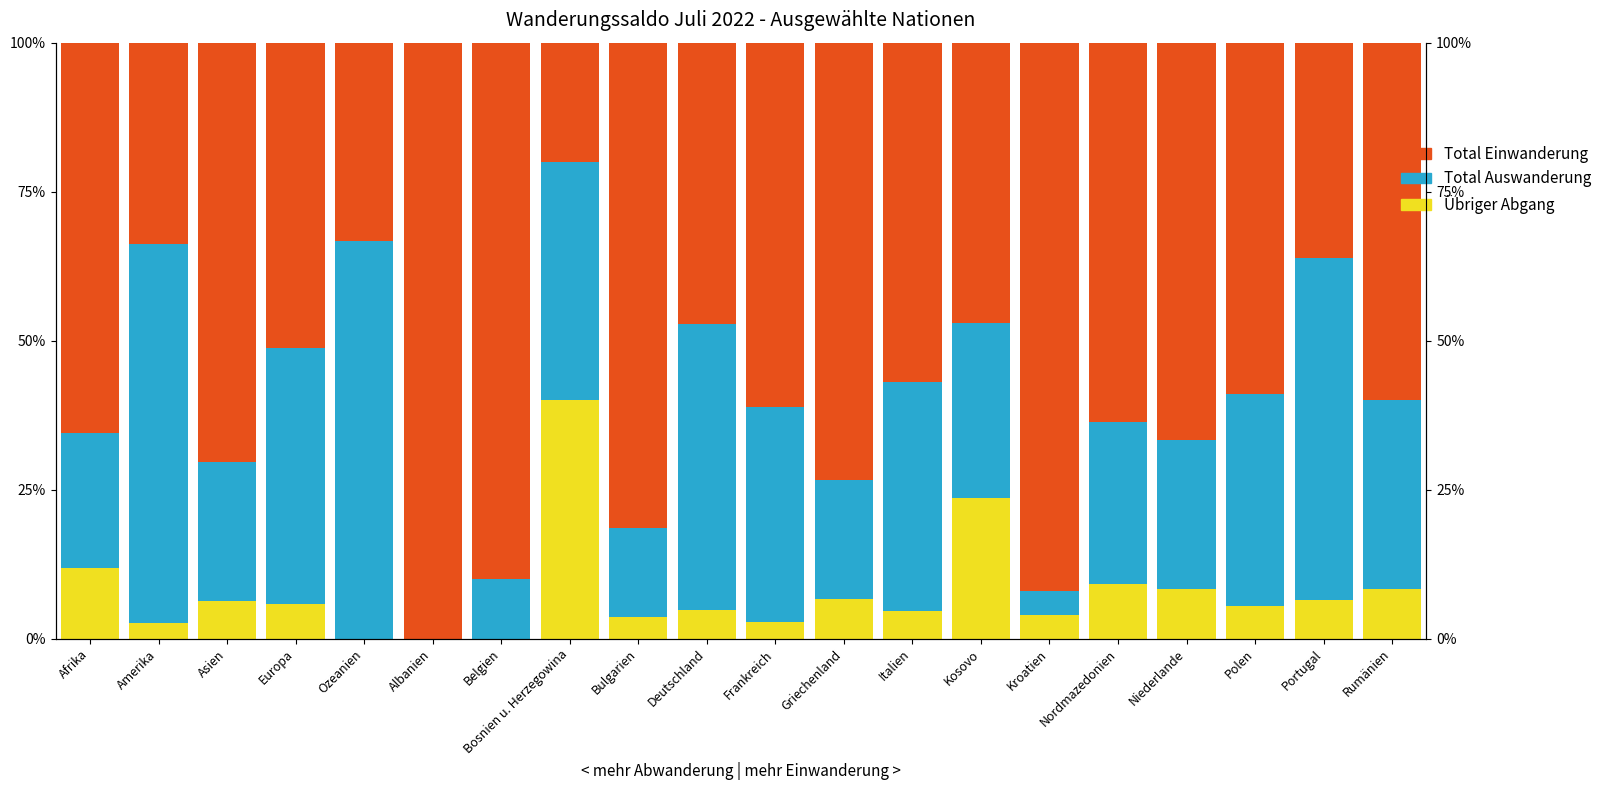

Is the value of Total Auswanderung at Belgien greater than the value of Übriger Abgang at Frankreich?

Yes